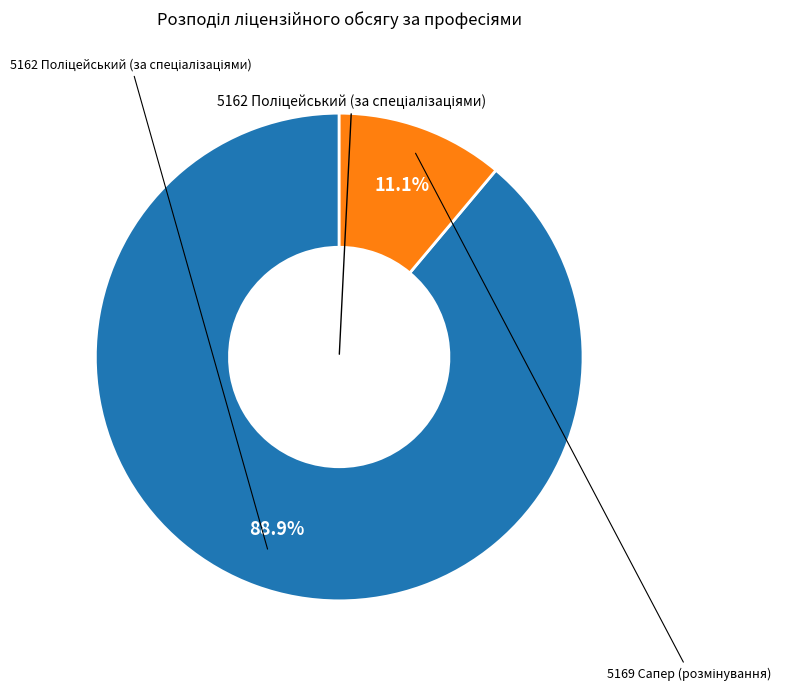

How many segments does this pie chart have?

2